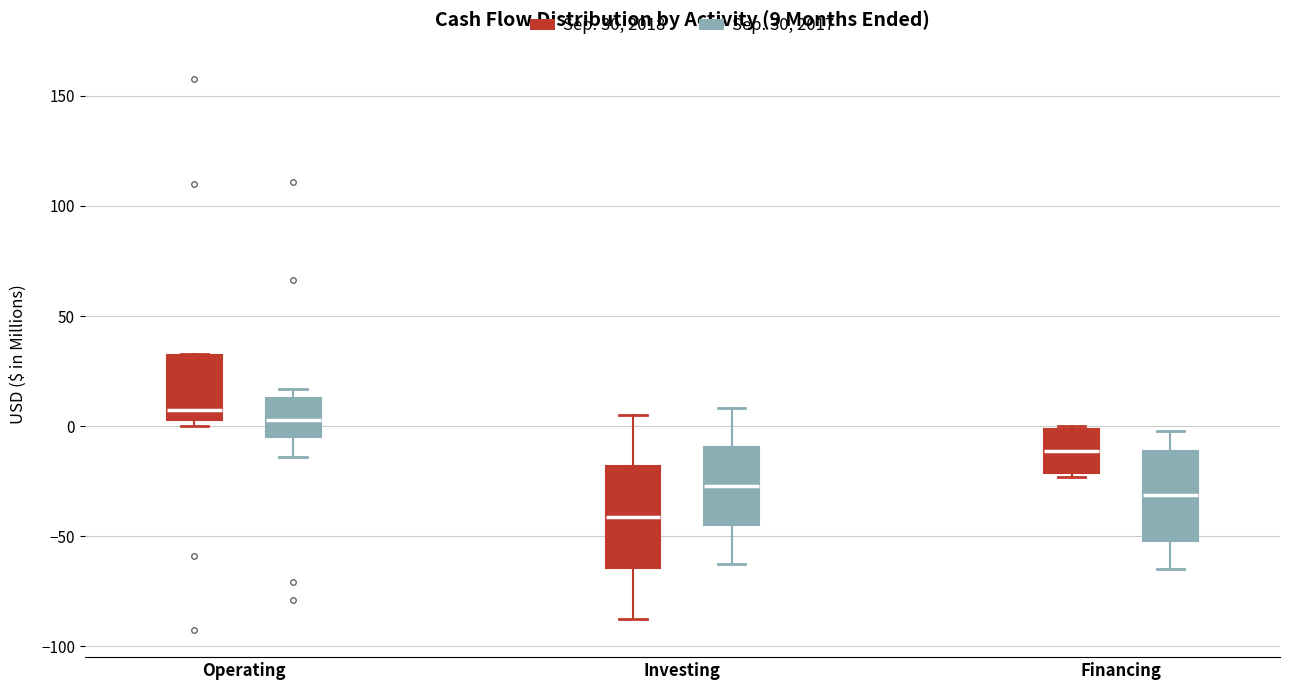

Comparing the boxes themselves (not the whiskers), which one is the tallest?

Investing (Sep. 30, 2018)